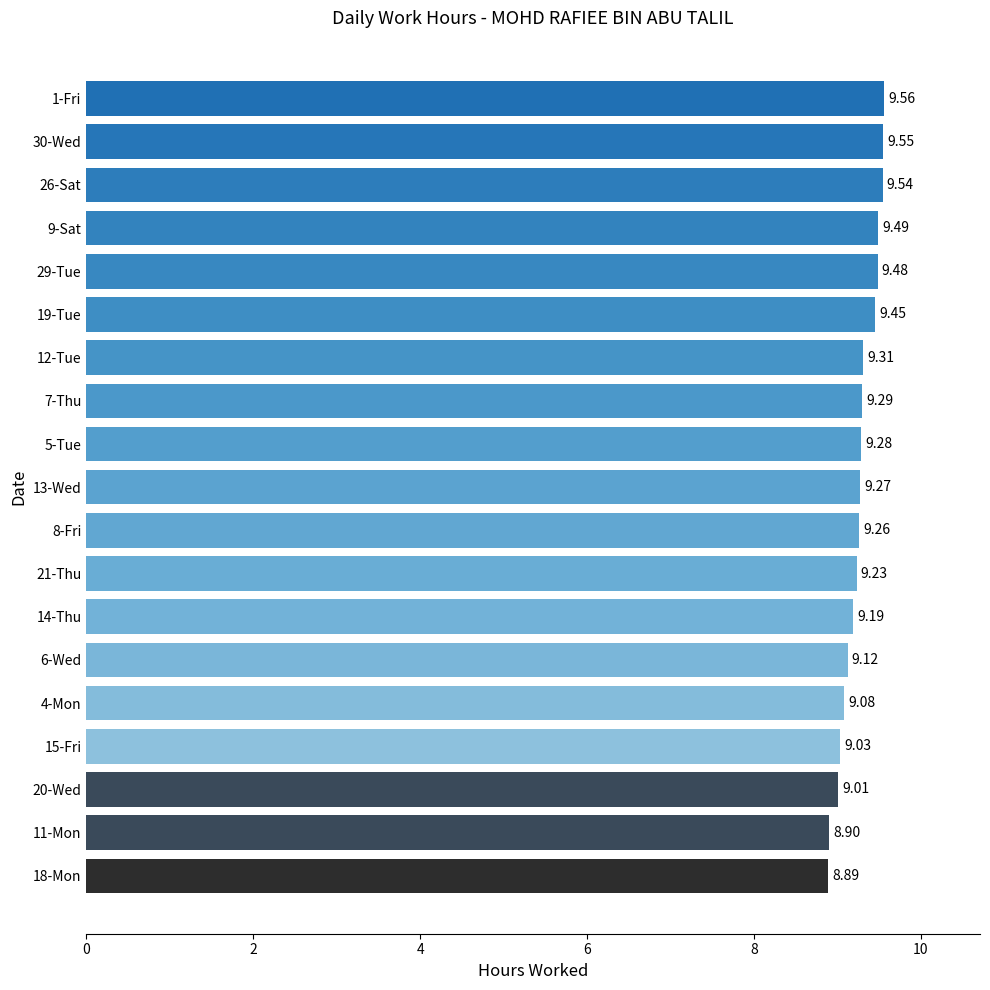

Rank the categories by value from lowest to highest.

18-Mon, 11-Mon, 20-Wed, 15-Fri, 4-Mon, 6-Wed, 14-Thu, 21-Thu, 8-Fri, 13-Wed, 5-Tue, 7-Thu, 12-Tue, 19-Tue, 29-Tue, 9-Sat, 26-Sat, 30-Wed, 1-Fri